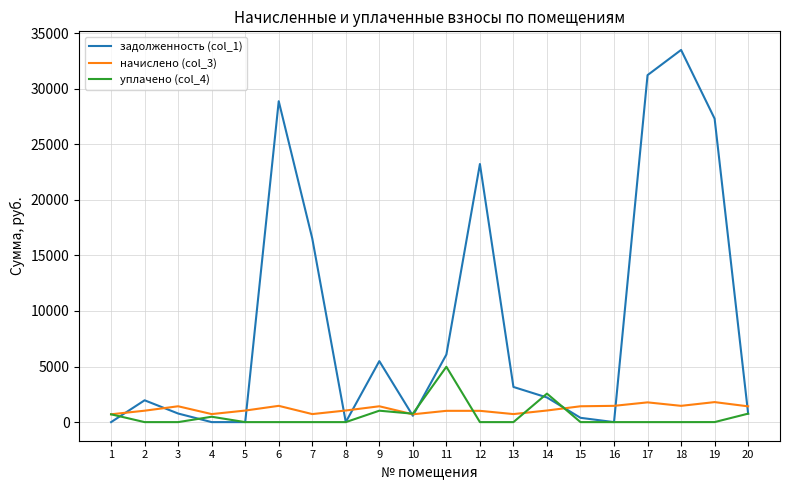

Which series has the largest total across all categories?

задолженность (col_1)